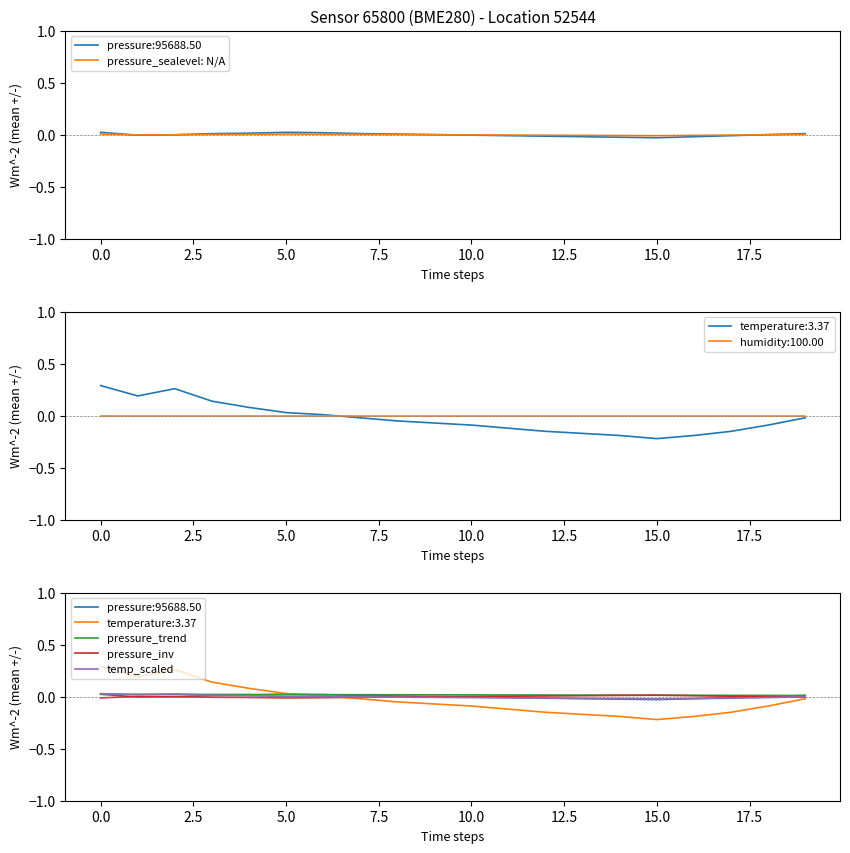

What position from the left is 18?

19